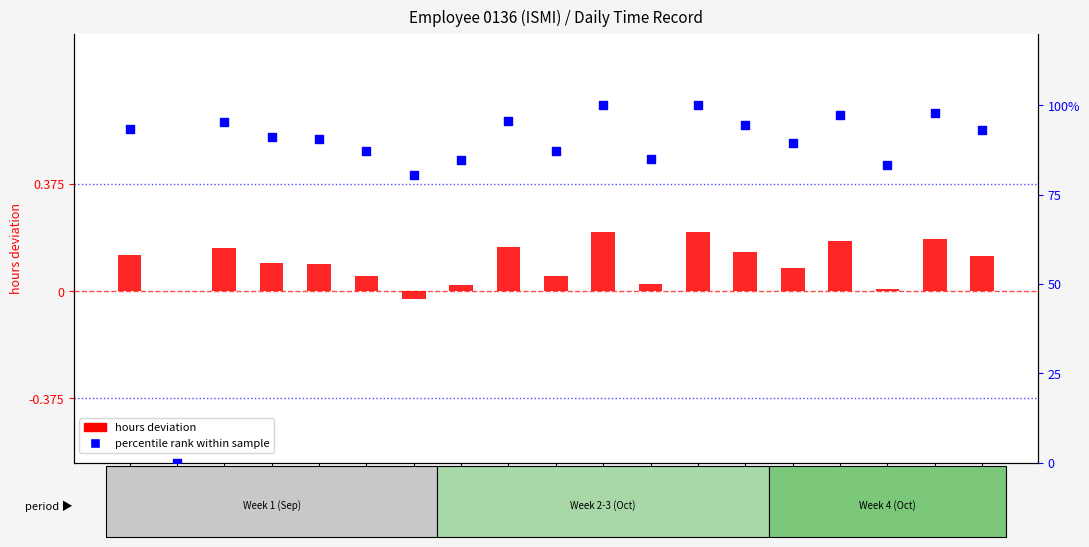

At how many categories does at least one series exceed 62?

18